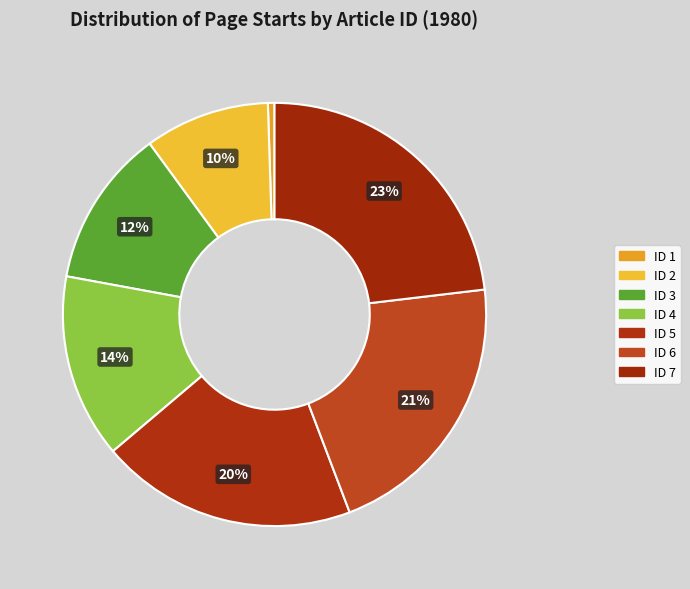

Is there a majority slice in this chart?

No